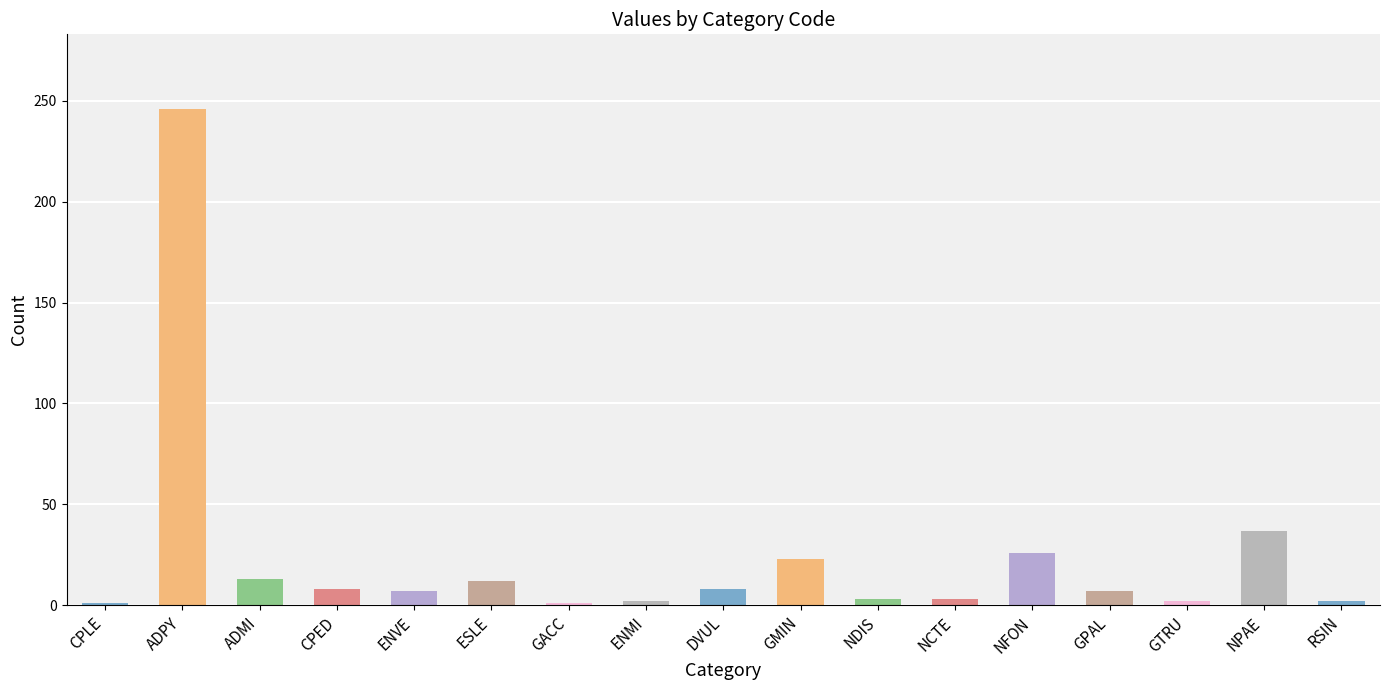

Does the chart contain stacked bars?

No